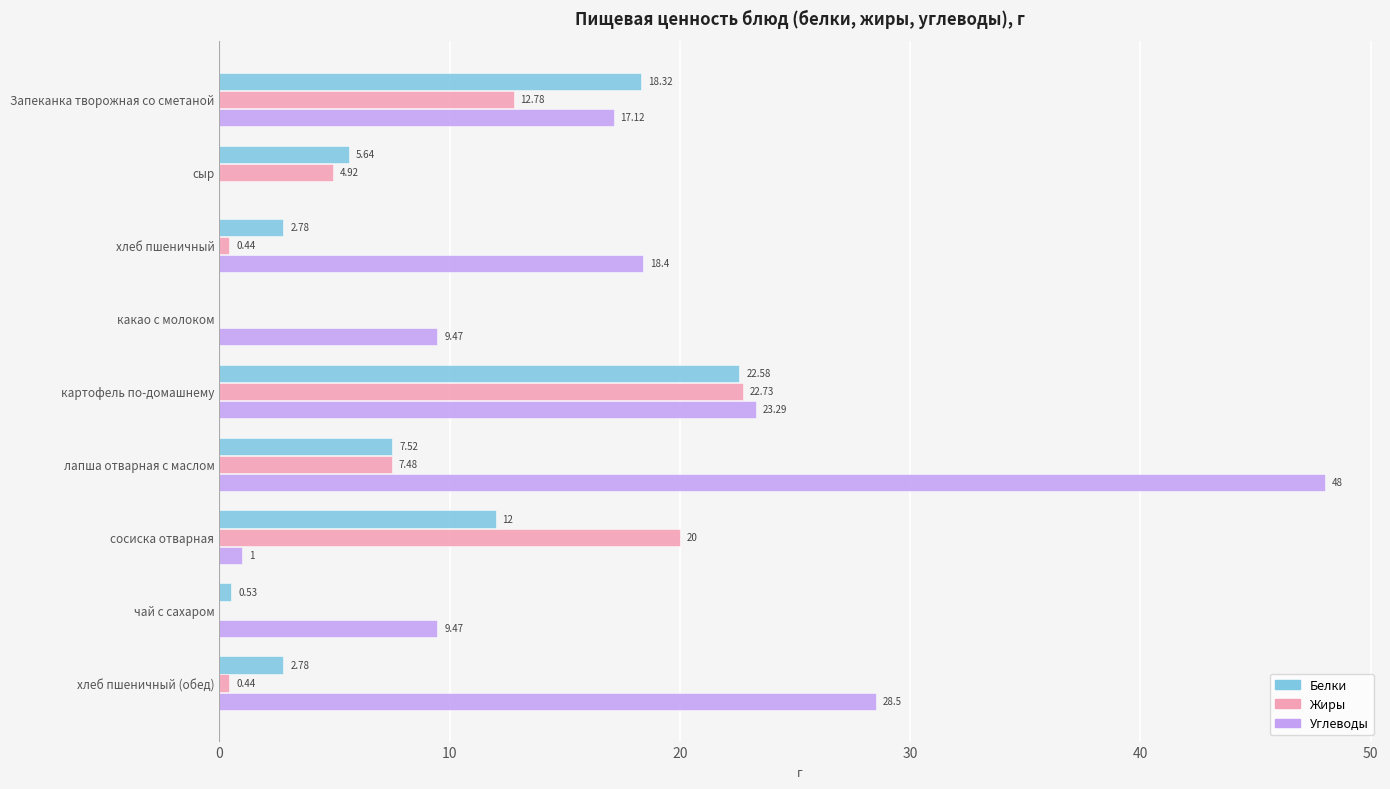

At which label is Белки closest to 11?

сосиска отварная